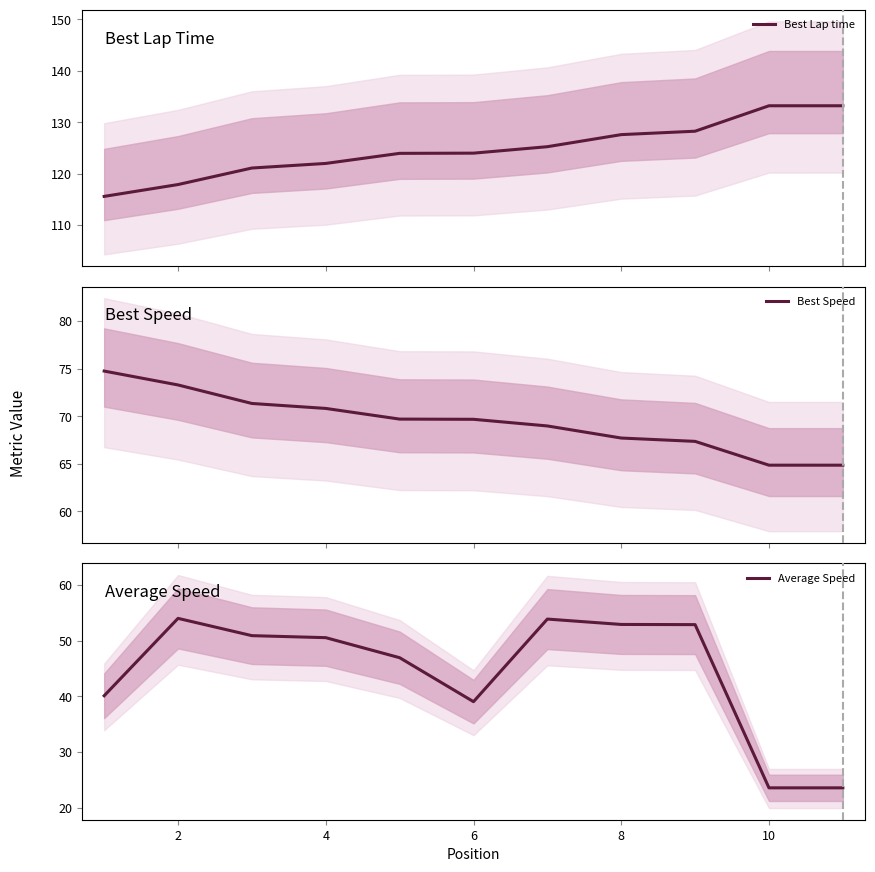

At 2, list the series in order from largest to smallest.

Best Lap time, Best Speed, Average Speed